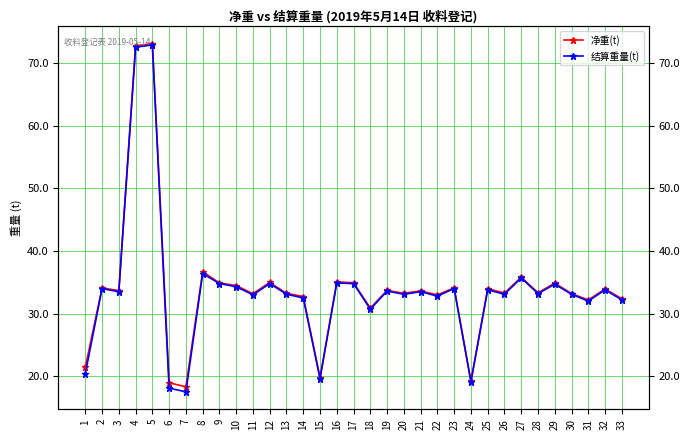

At which category does the chart reach its minimum across all series?

7